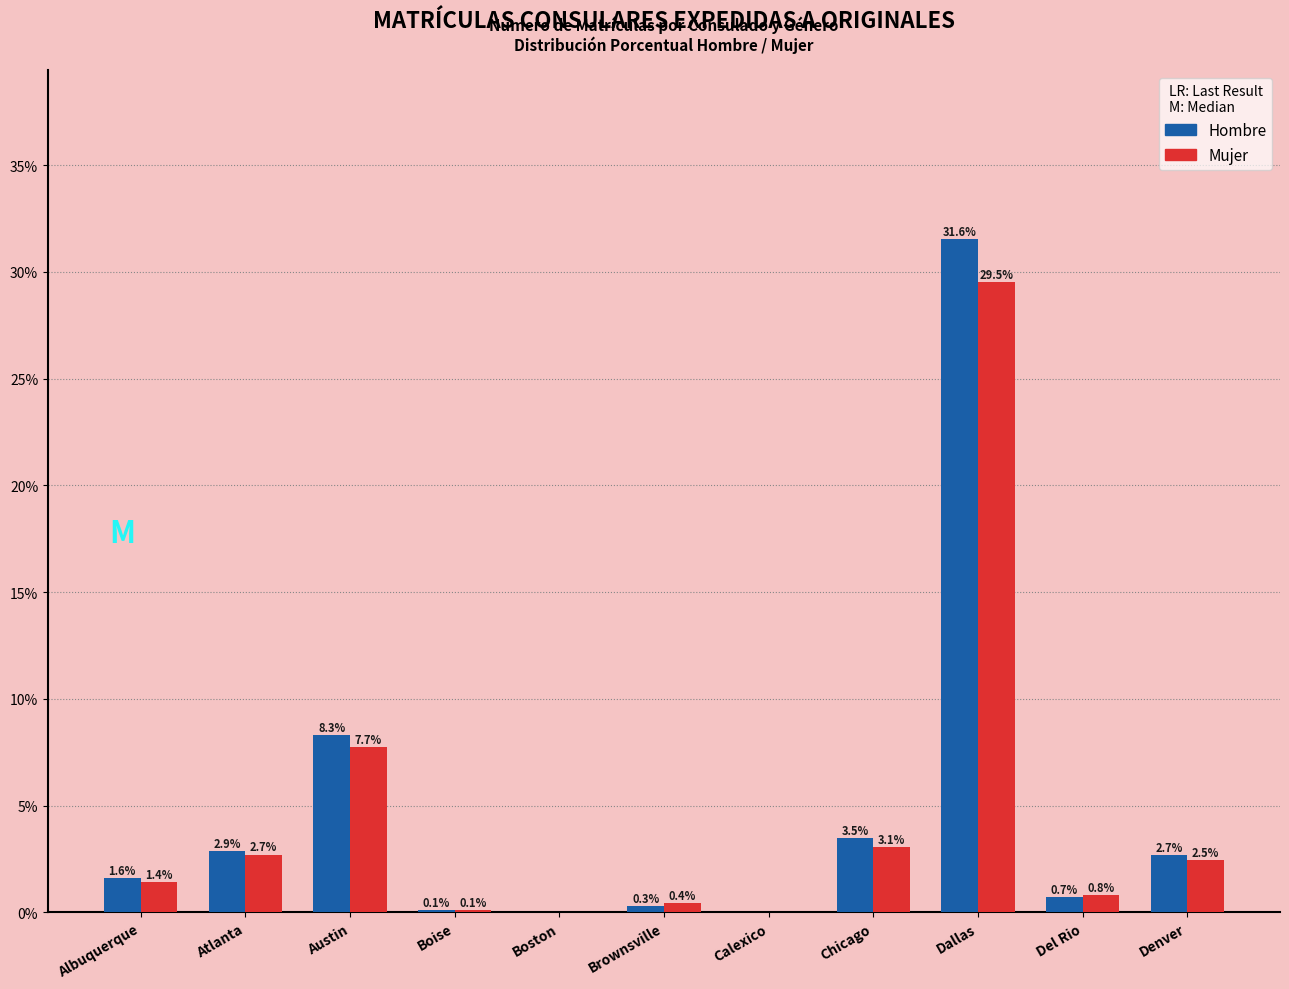

The value of Mujer at Chicago is 3.1. True or false?

True